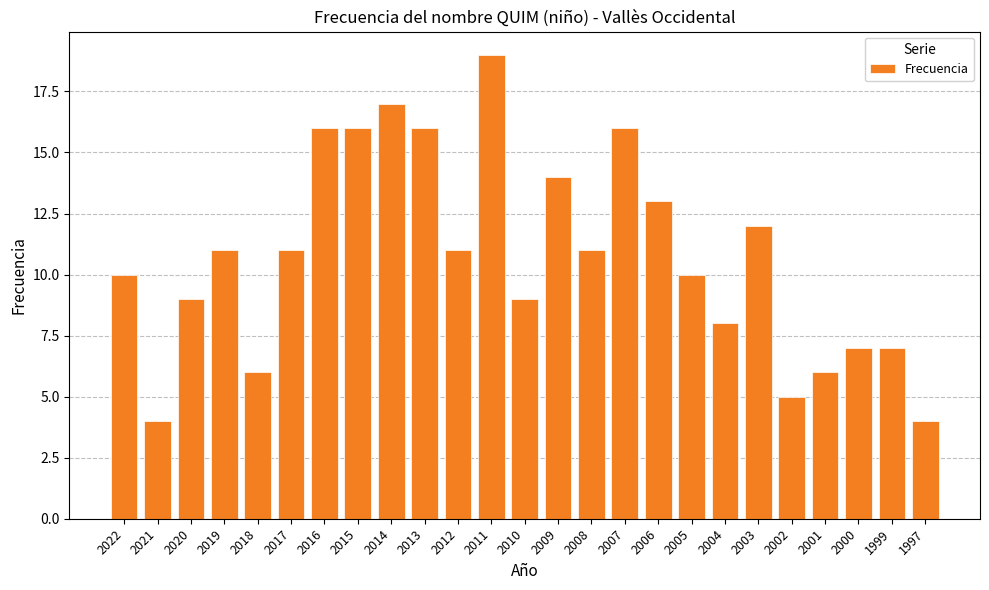

The chart shows a value of 2 at 2000. True or false?

False